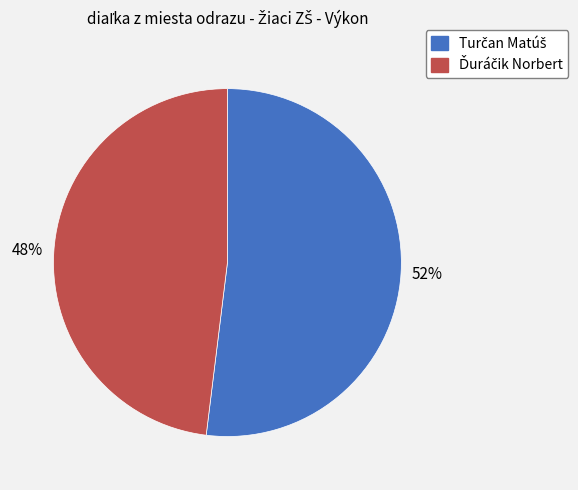

To the nearest percent, what is the average slice percentage?

50%